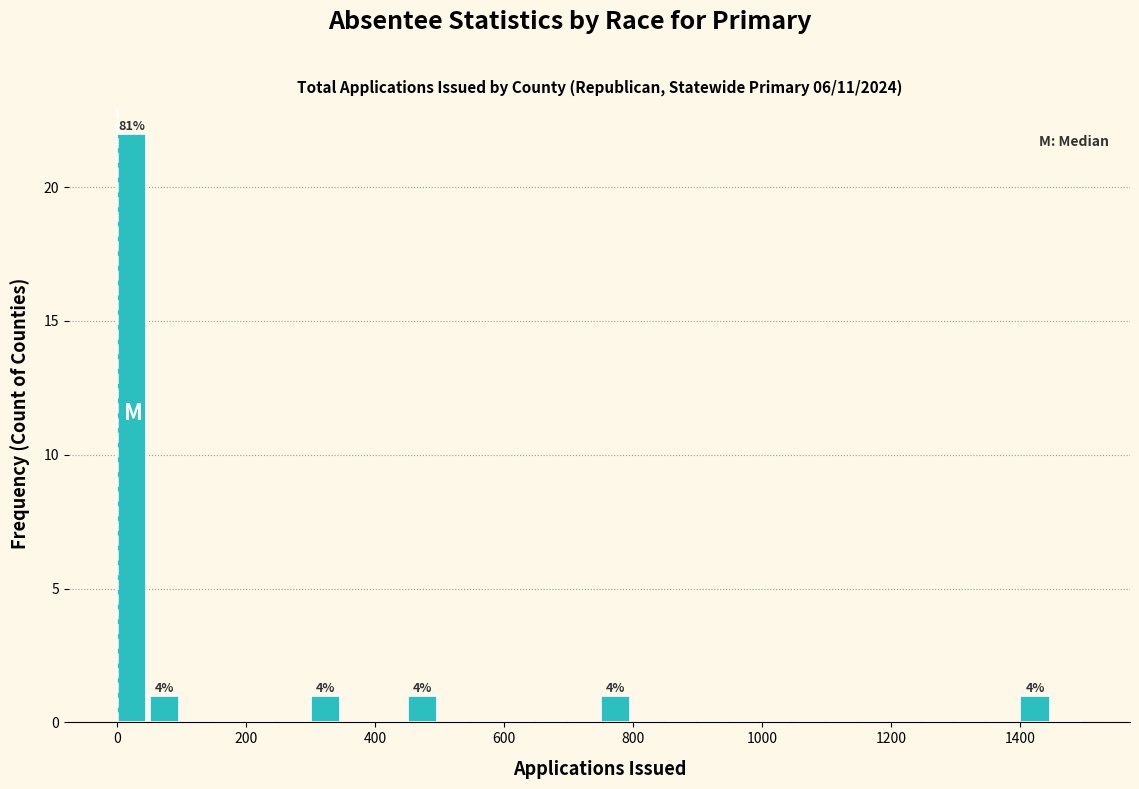

Around what value on the x-axis is the tallest bar? Give the approximate position of its centre, as read against the axis.

20